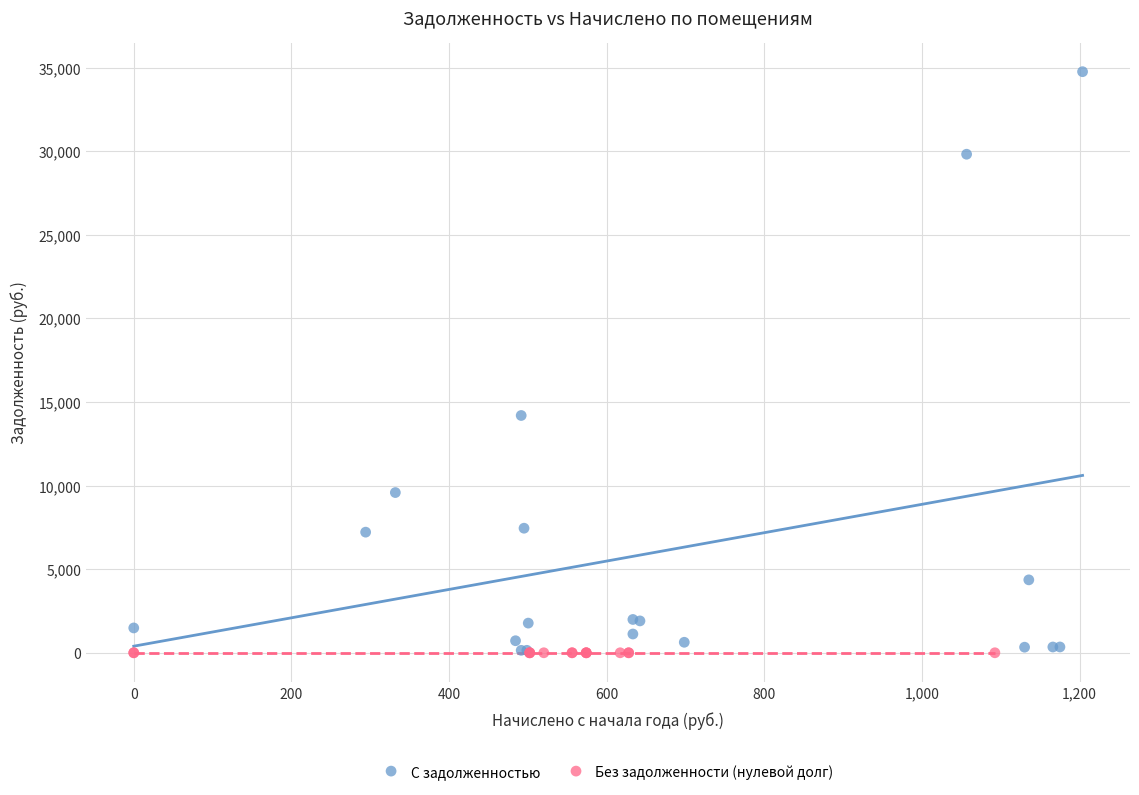

Which series reaches the maximum Y coordinate?

С задолженностью